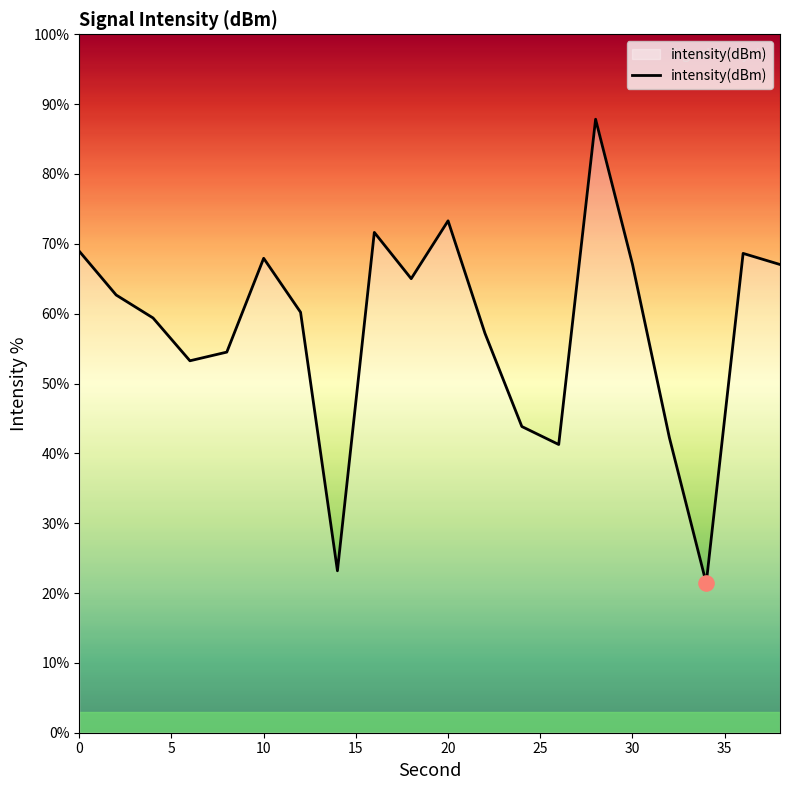

What is the difference between the maximum and minimum values?

66.4